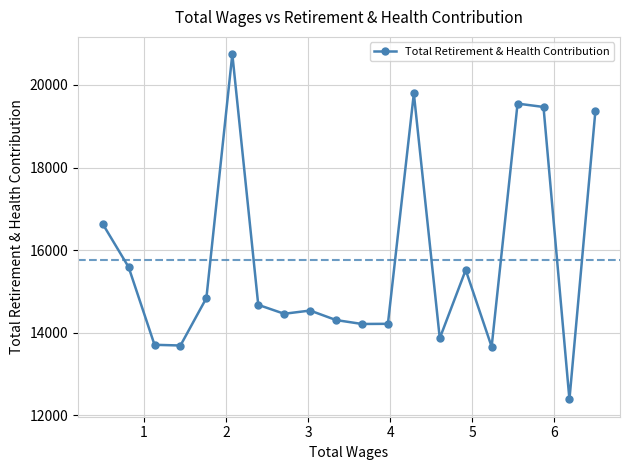

What is the smallest value displayed?

12388